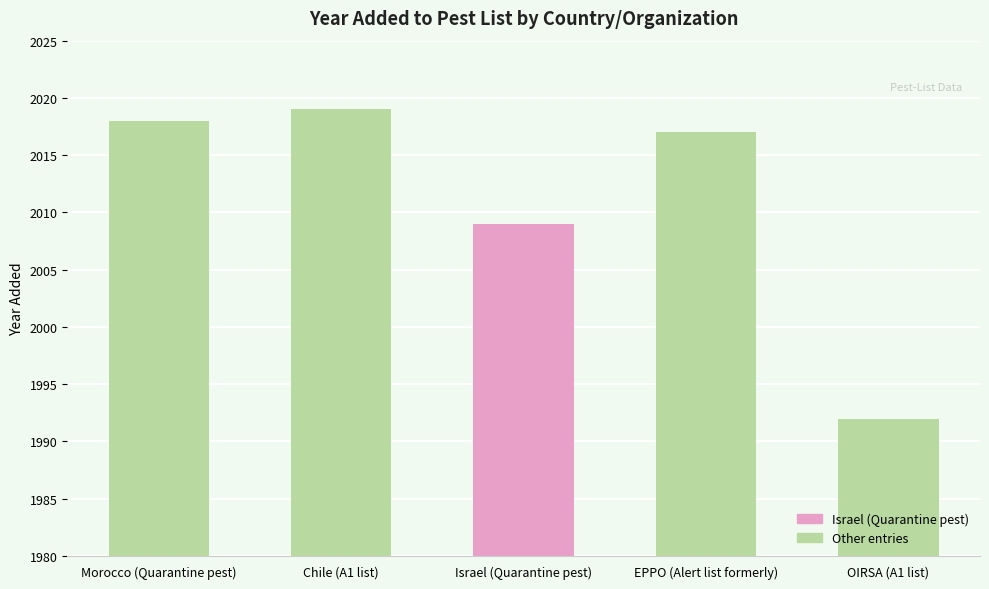

Reading left to right, extract all data points from this chart.

Morocco (Quarantine pest)=2018	Chile (A1 list)=2019	Israel (Quarantine pest)=2009	EPPO (Alert list formerly)=2017	OIRSA (A1 list)=1992